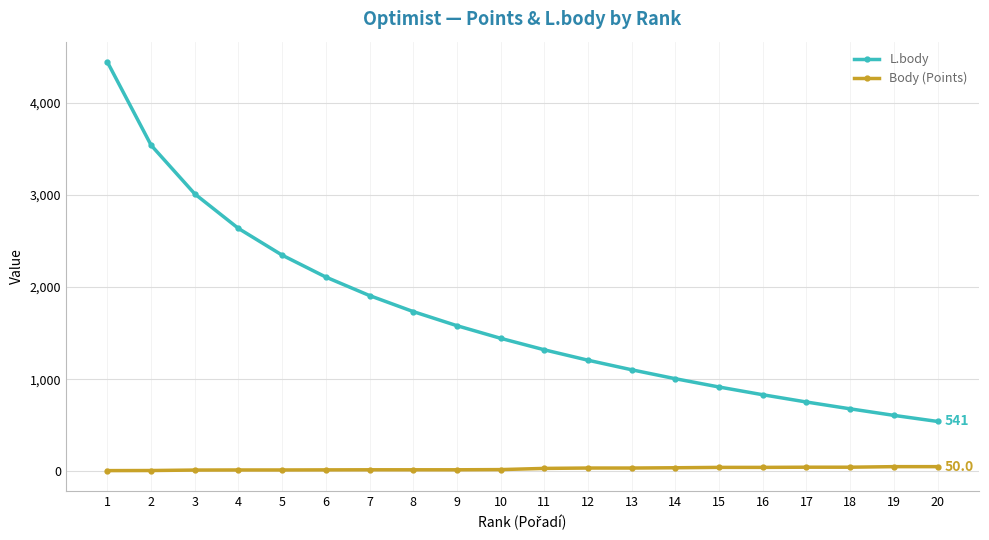

The value of L.body at 9 is 551. True or false?

False